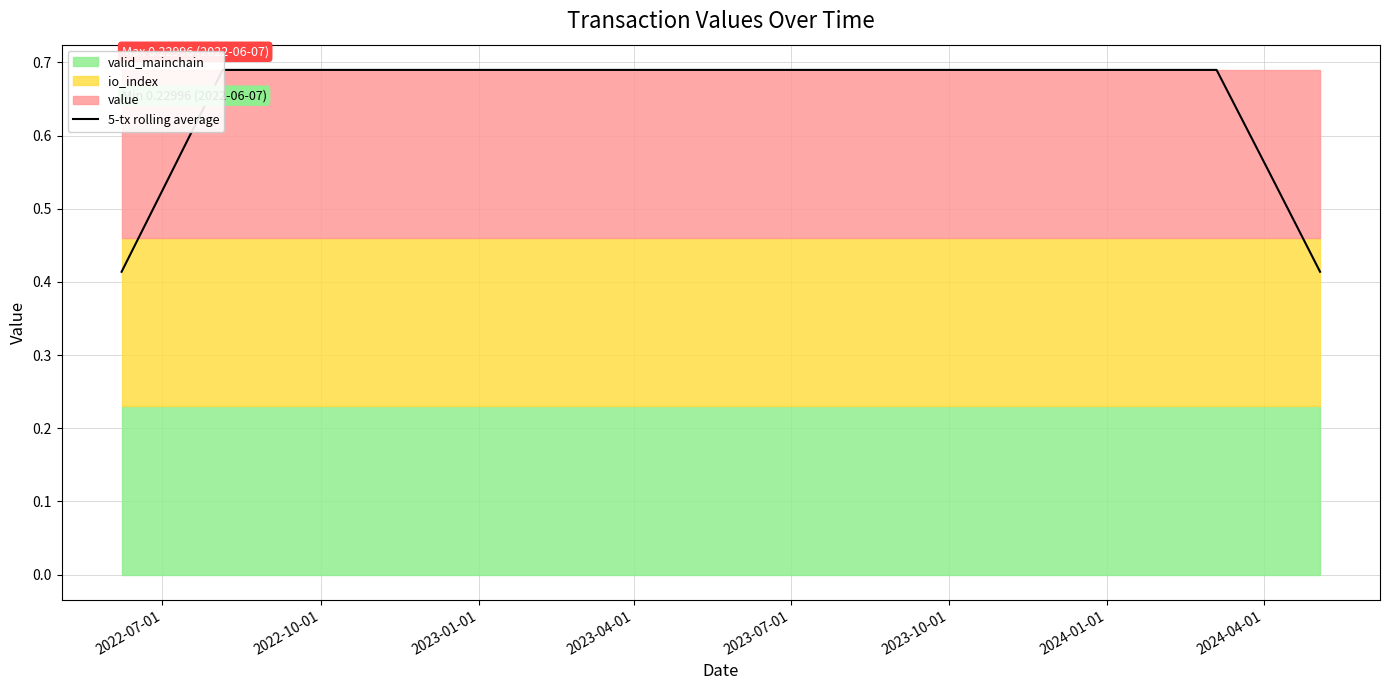

Which category has the highest value across all series?

2023-01-01